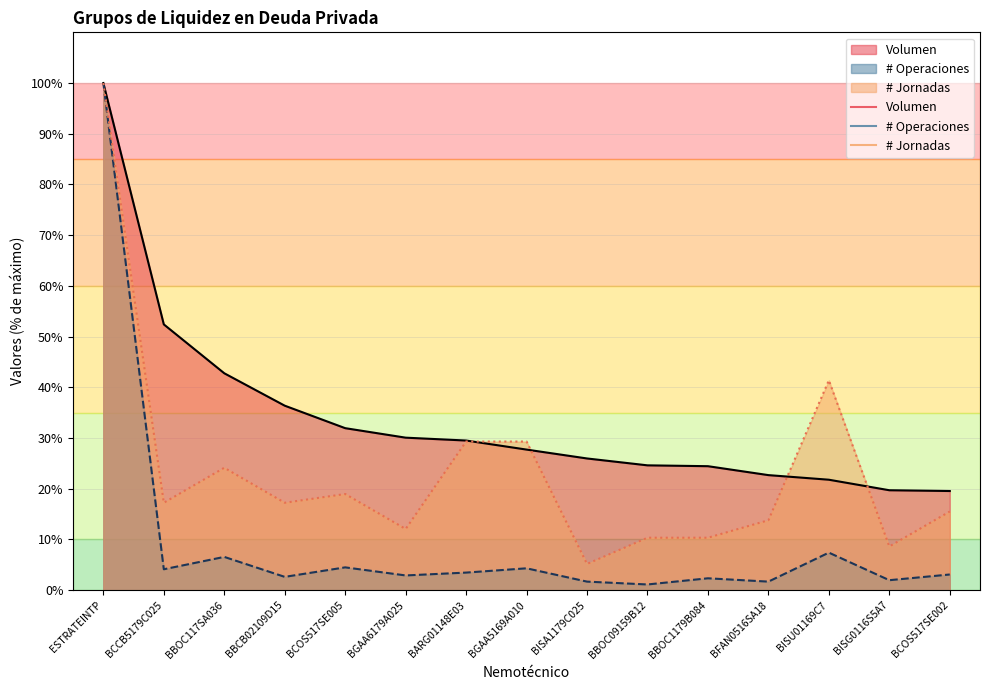

At which label is # Jornadas closest to 52?

BISU01169C7